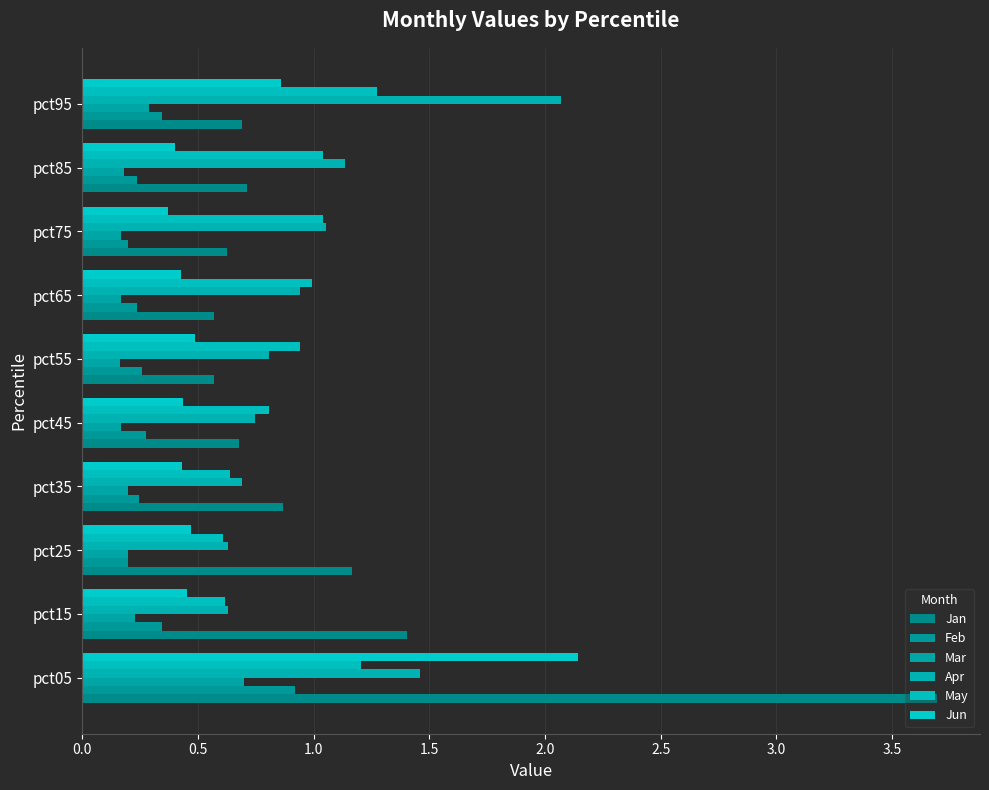

What position from the right is 2.0?

6